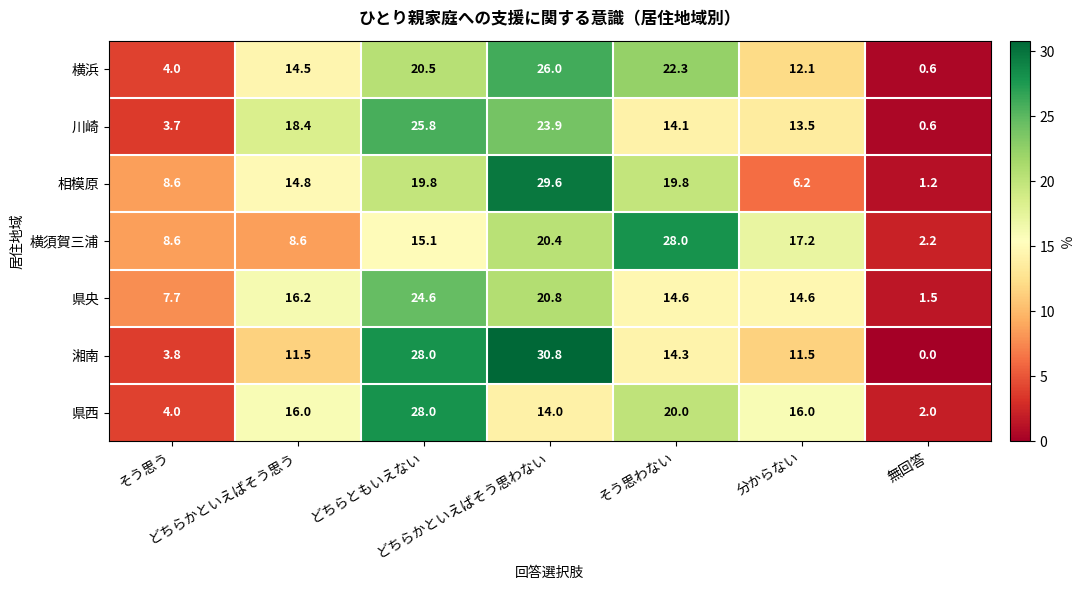

At how many categories does at least one series exceed 21?

3